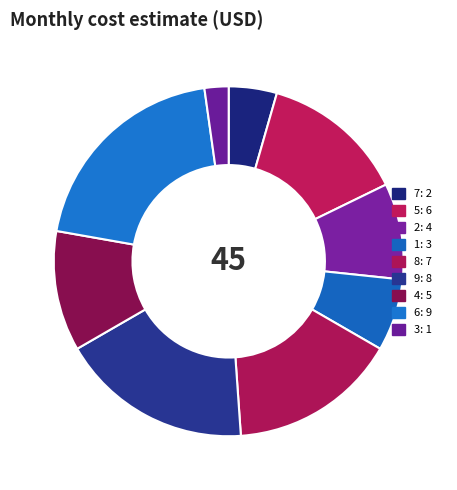

The 3 slice represents 2% of the pie. True or false?

True